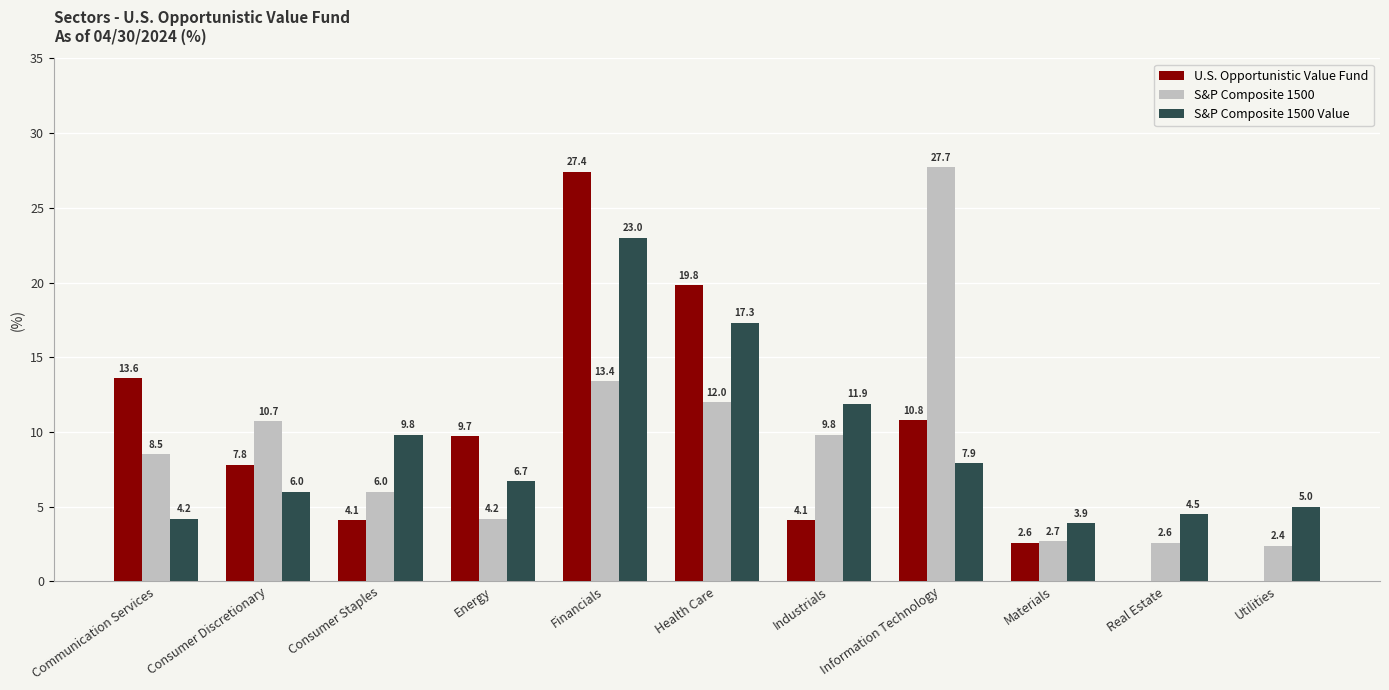

Where does the S&P Composite 1500 series first go above 8?

Communication Services